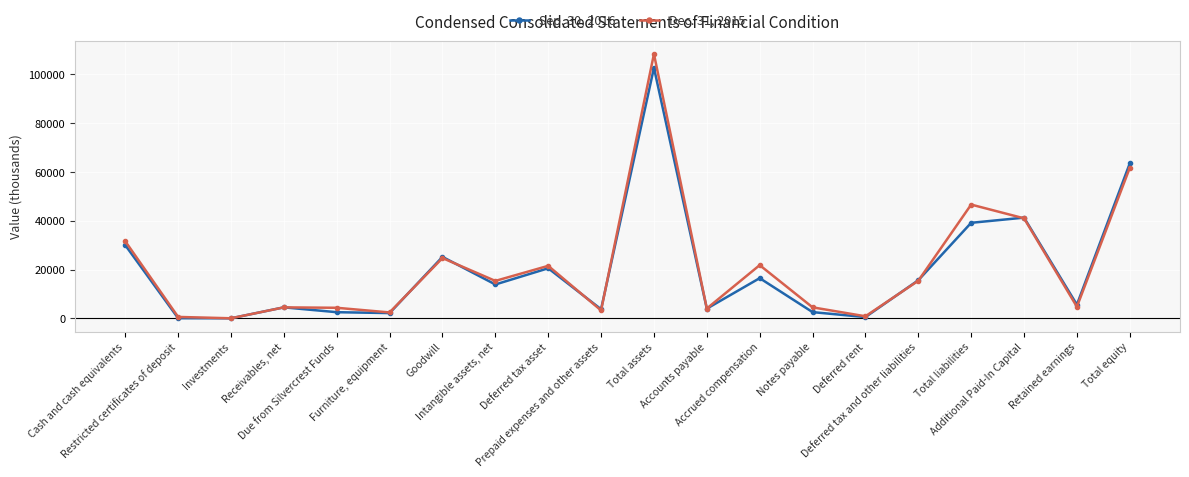

What is the difference between the Sep. 30, 2016 values at Total equity and Deferred tax asset?

42930